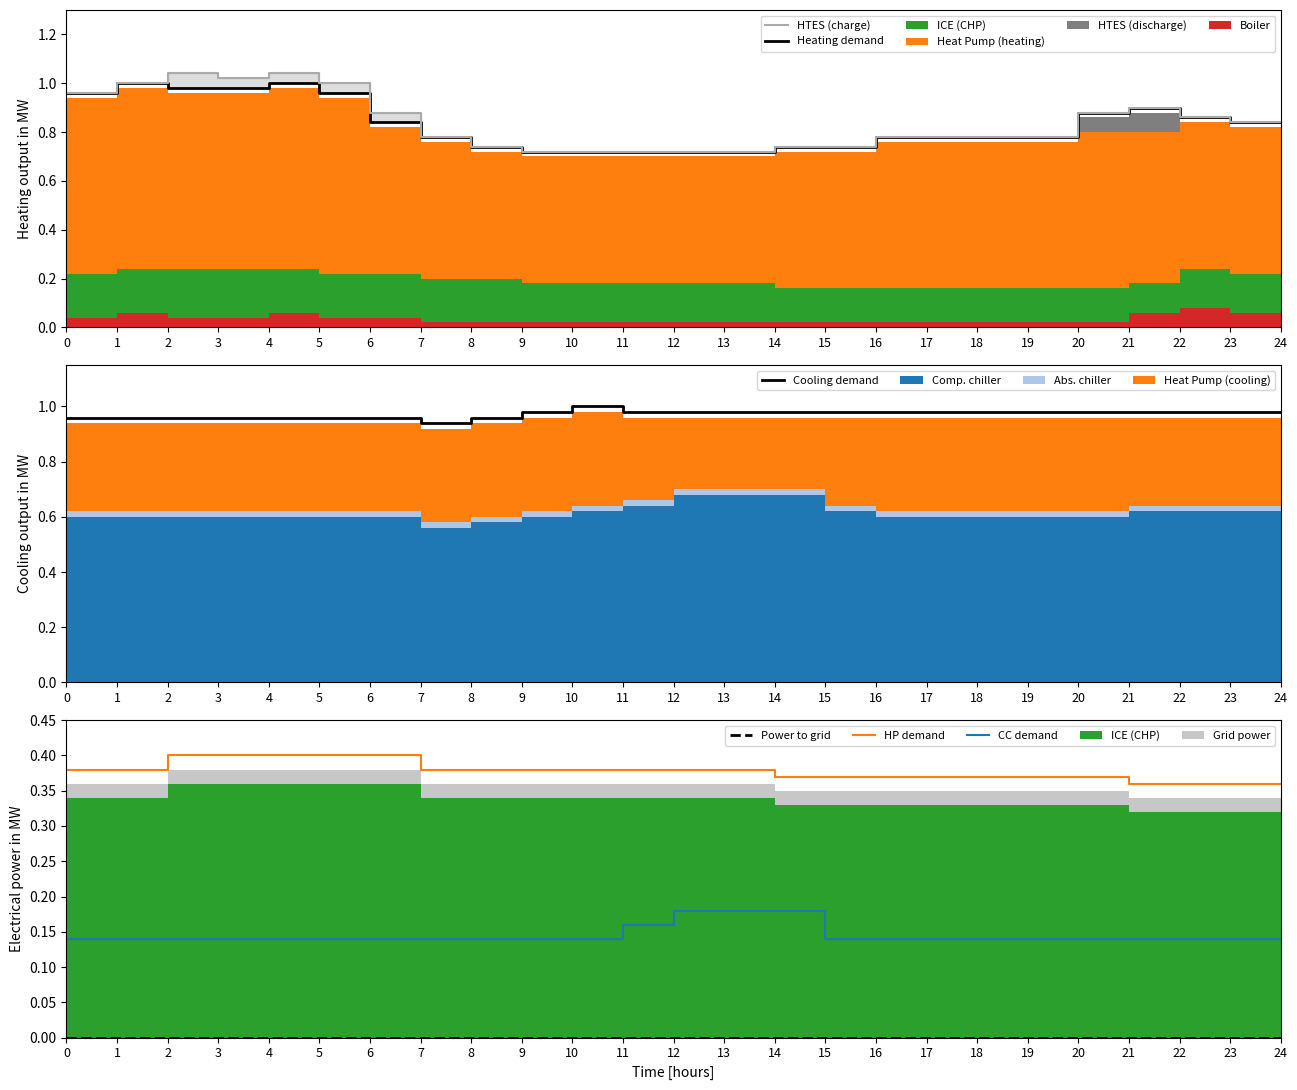

Rank the categories by CC demand value from highest to lowest.

12, 13, 14, 11, 0, 1, 2, 3, 4, 5, 6, 7, 8, 9, 10, 15, 16, 17, 18, 19, 20, 21, 22, 23, 24